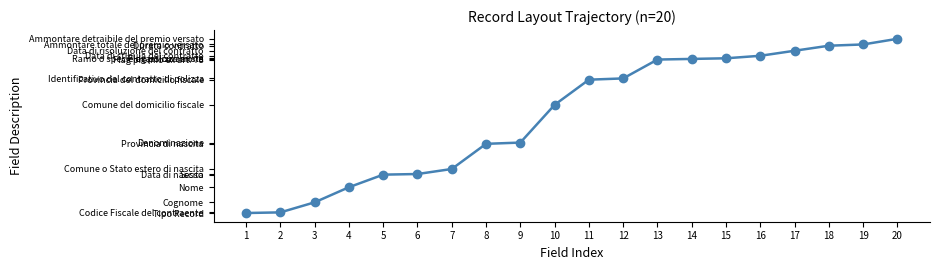

Reading left to right, list all the values displayed in this chart.

1	2	18	42	62	63	71	111	113	173	213	215	245	246	247	251	259	267	269	278